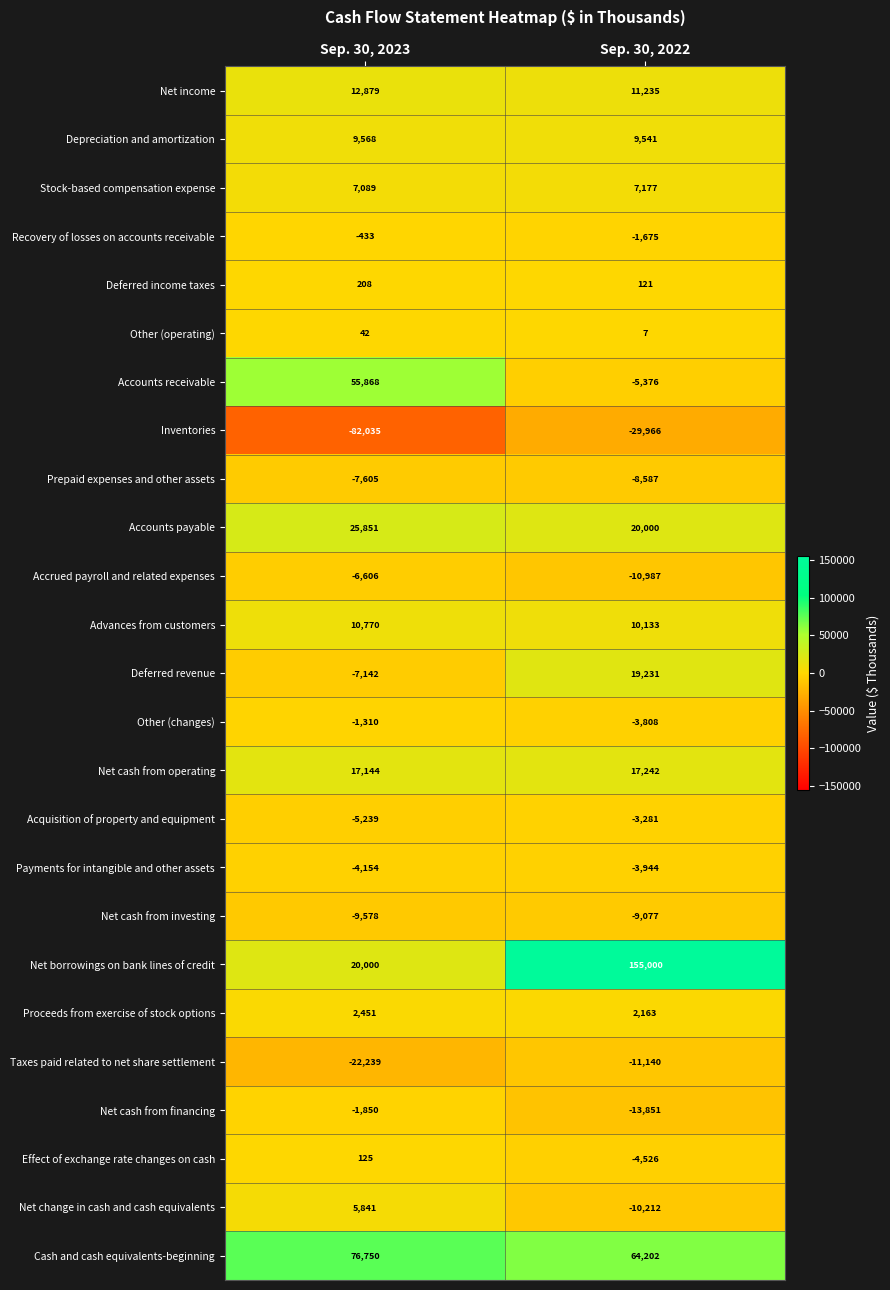

Rank the series at Sep. 30, 2022 from lowest to highest value.

Inventories, Net cash from financing, Taxes paid related to net share settlement, Accrued payroll and related expenses, Net change in cash and cash equivalents, Net cash from investing, Prepaid expenses and other assets, Accounts receivable, Effect of exchange rate changes on cash, Payments for intangible and other assets, Other (changes), Acquisition of property and equipment, Recovery of losses on accounts receivable, Other (operating), Deferred income taxes, Proceeds from exercise of stock options, Stock-based compensation expense, Depreciation and amortization, Advances from customers, Net income, Net cash from operating, Deferred revenue, Accounts payable, Cash and cash equivalents-beginning, Net borrowings on bank lines of credit